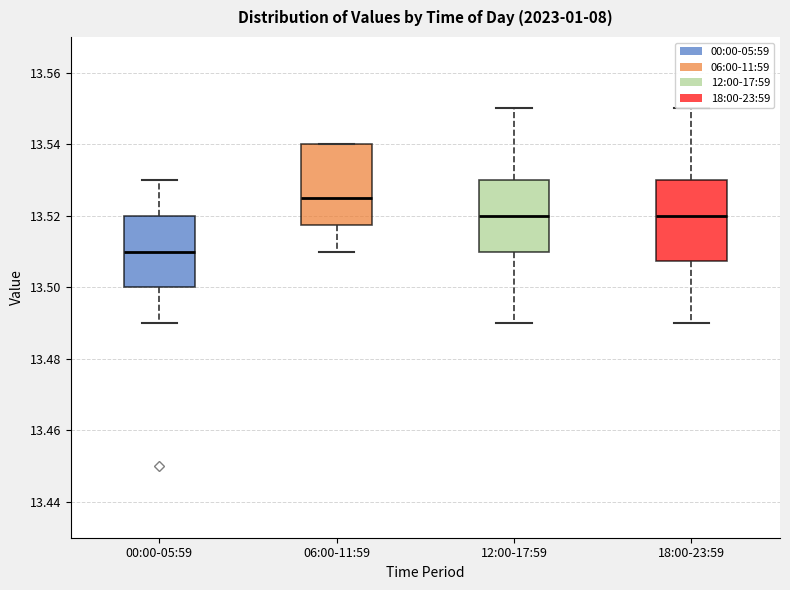

Where does the lower whisker of the box for 00:00-05:59 end on the y-axis? The values are not printed on the chart, so give them approximately, as read against the axis.

13.490